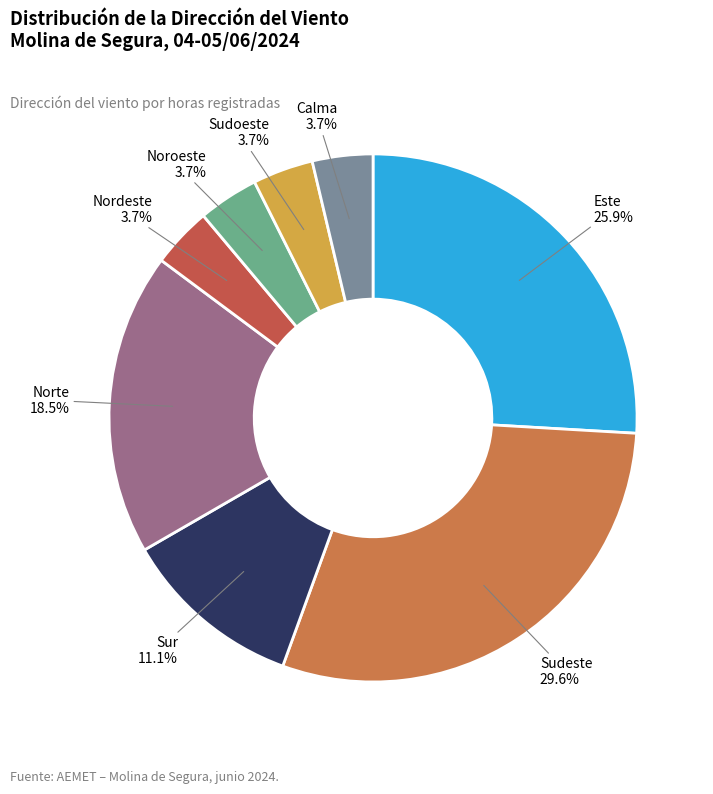

Combined, what portion of the pie is Sudeste and Este?

55.6%